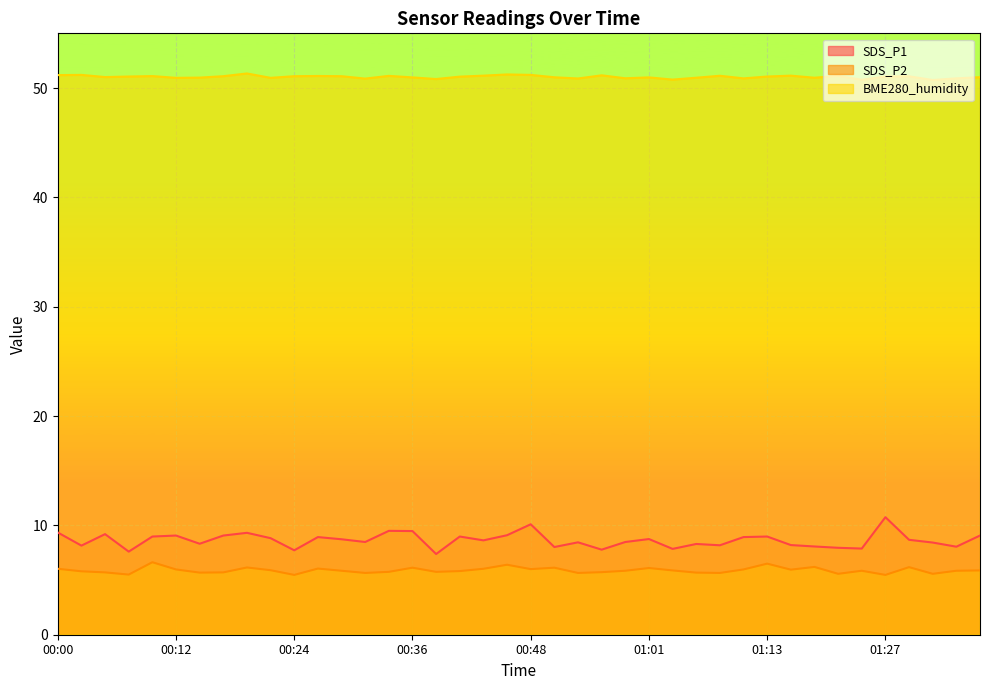

In SDS_P1, how many points are higher than both neighbors (excluding endpoints)?

12